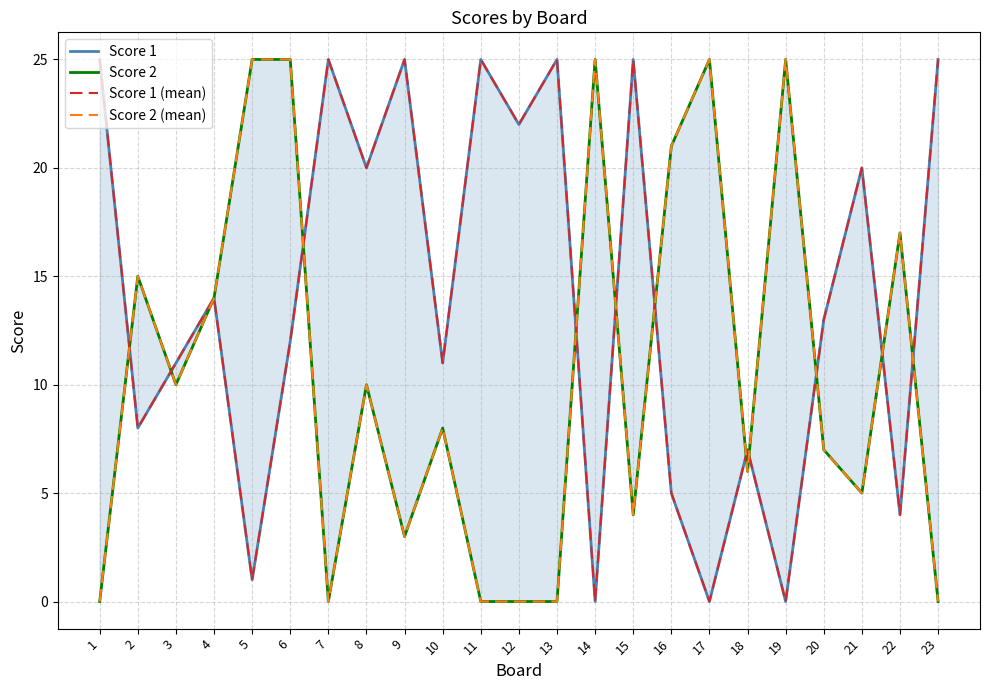

What is the maximum value for Score 2?

25